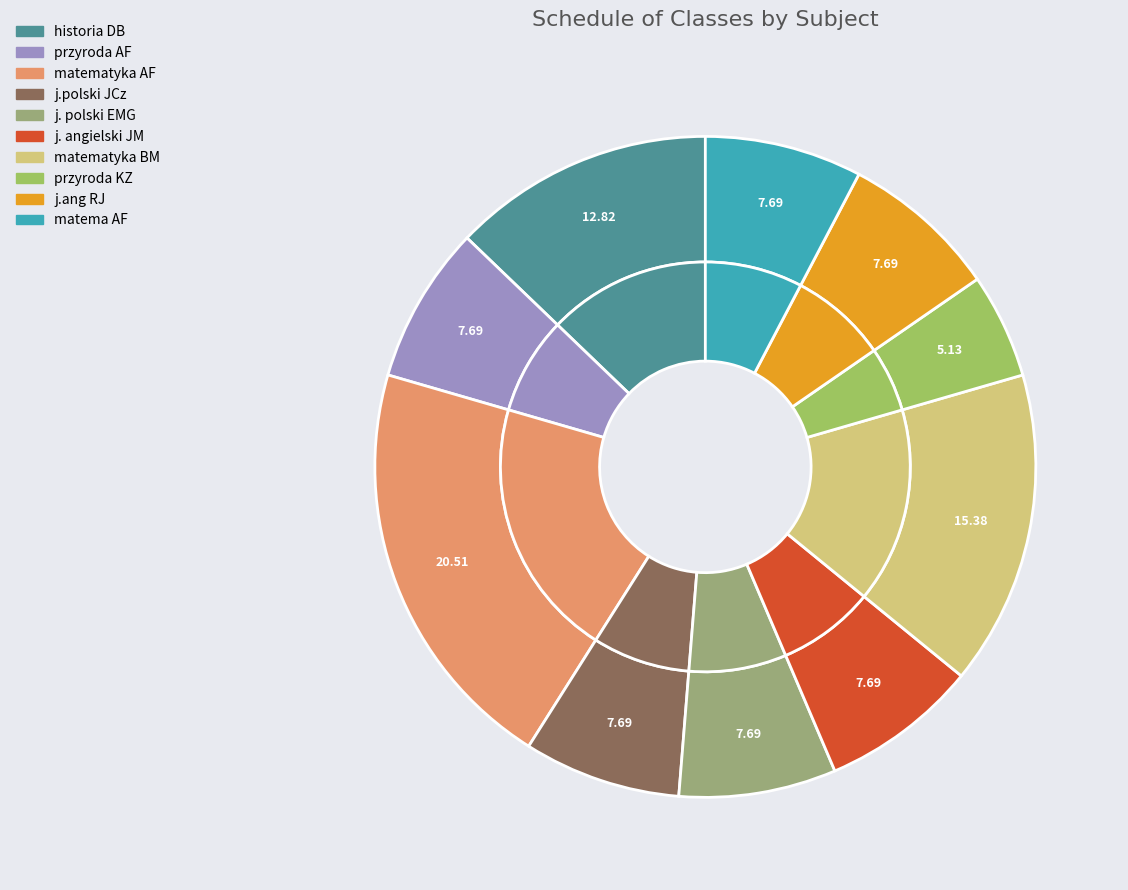

How many slices are in this pie chart?

10